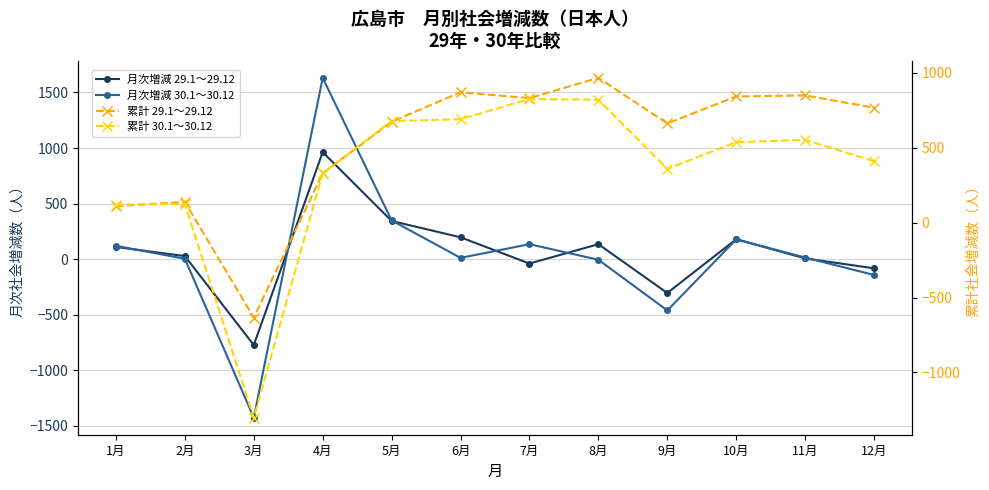

Reading left to right, transcribe all the data shown in this chart.

月次増減 29.1～29.12: 1月=110	2月=28	3月=-772	4月=963	5月=344	6月=197	7月=-39	8月=135	9月=-304	10月=180	11月=7	12月=-82
月次増減 30.1～30.12: 1月=120	2月=4	3月=-1426	4月=1631	5月=349	6月=12	7月=135	8月=-5	9月=-461	10月=178	11月=15	12月=-142
累計 29.1～29.12: 1月=110	2月=138	3月=-634	4月=329	5月=673	6月=870	7月=831	8月=966	9月=662	10月=842	11月=849	12月=767
累計 30.1～30.12: 1月=120	2月=124	3月=-1302	4月=329	5月=678	6月=690	7月=825	8月=820	9月=359	10月=537	11月=552	12月=410